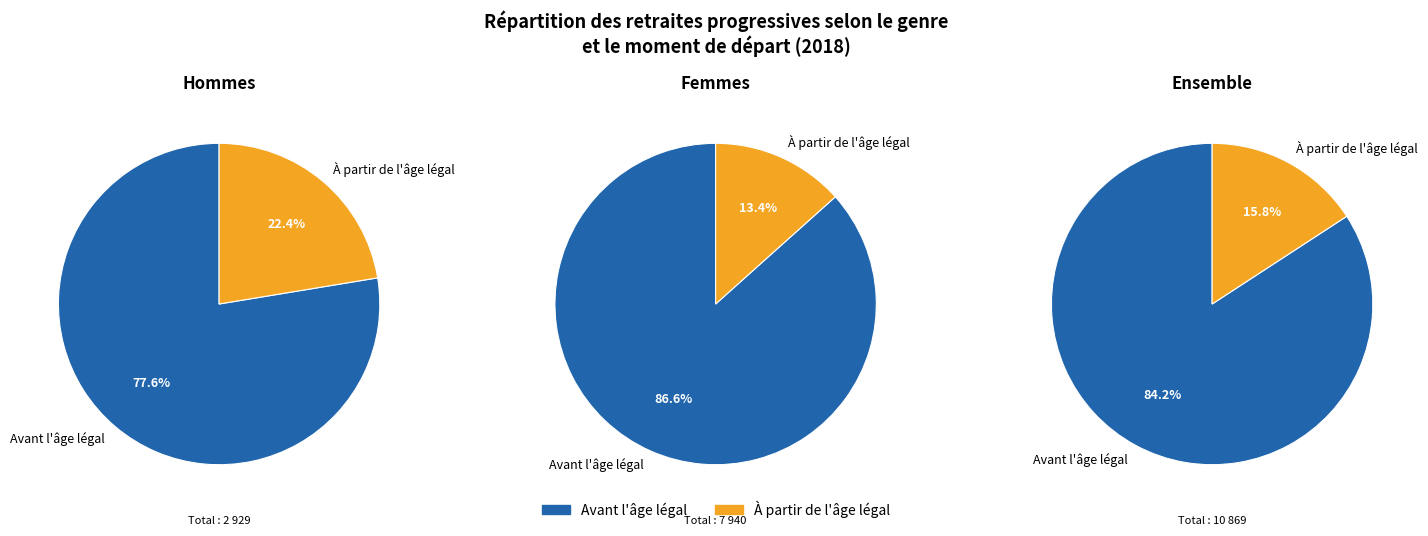

Do Ensemble and Femmes together represent more than half of the pie?

Yes